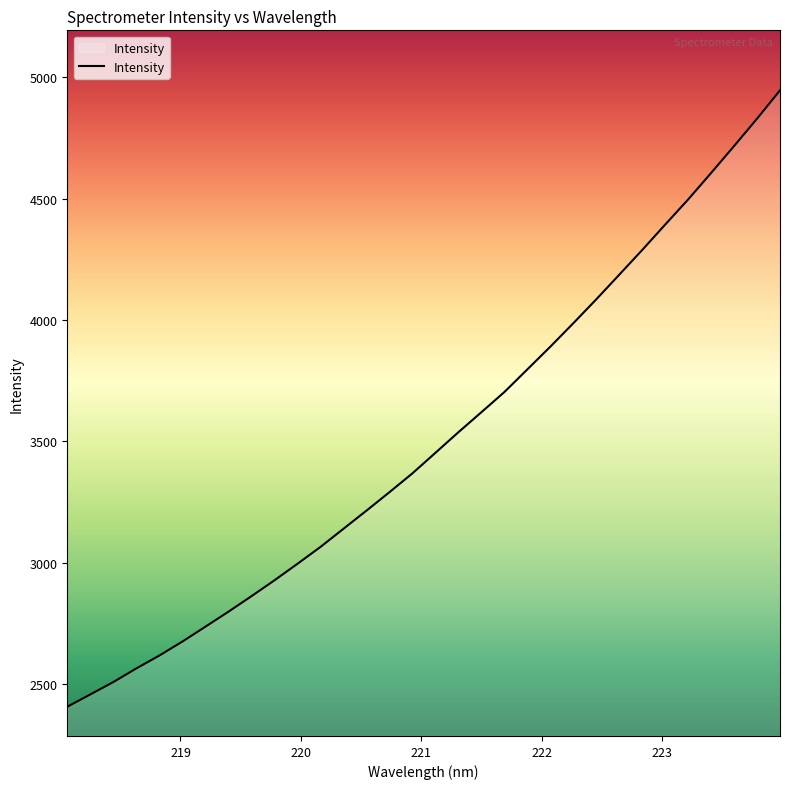

Reading left to right, transcribe all the data shown in this chart.

2407.2	2457.8	2508.8	2565.0	2618.0	2675.6	2736.7	2798.5	2862.3	2927.7	2995.8	3065.1	3140.0	3214.7	3290.8	3368.4	3452.9	3537.8	3620.3	3703.3	3796.7	3890.2	3986.7	4085.3	4186.6	4288.6	4393.2	4496.7	4605.9	4716.8	4829.4	4946.1